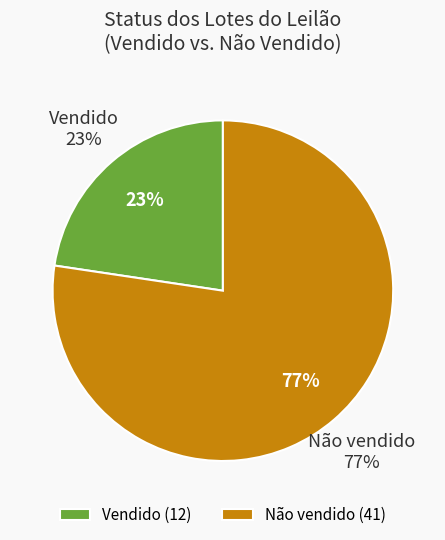

The Vendido slice represents 23% of the pie. True or false?

True